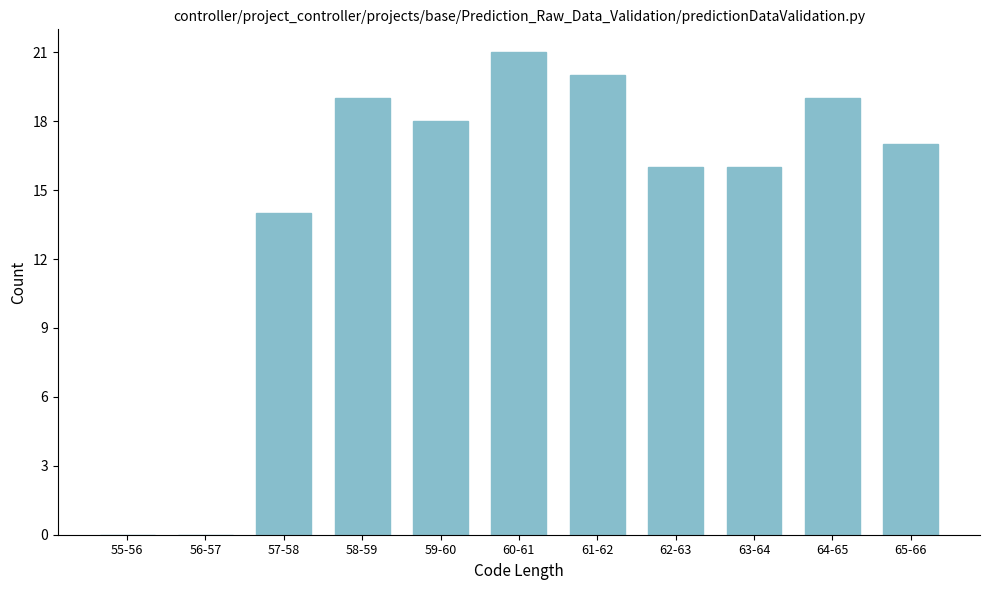

Reading left to right, extract all data points from this chart.

55-56=0	56-57=0	57-58=14	58-59=19	59-60=18	60-61=21	61-62=20	62-63=16	63-64=16	64-65=19	65-66=17